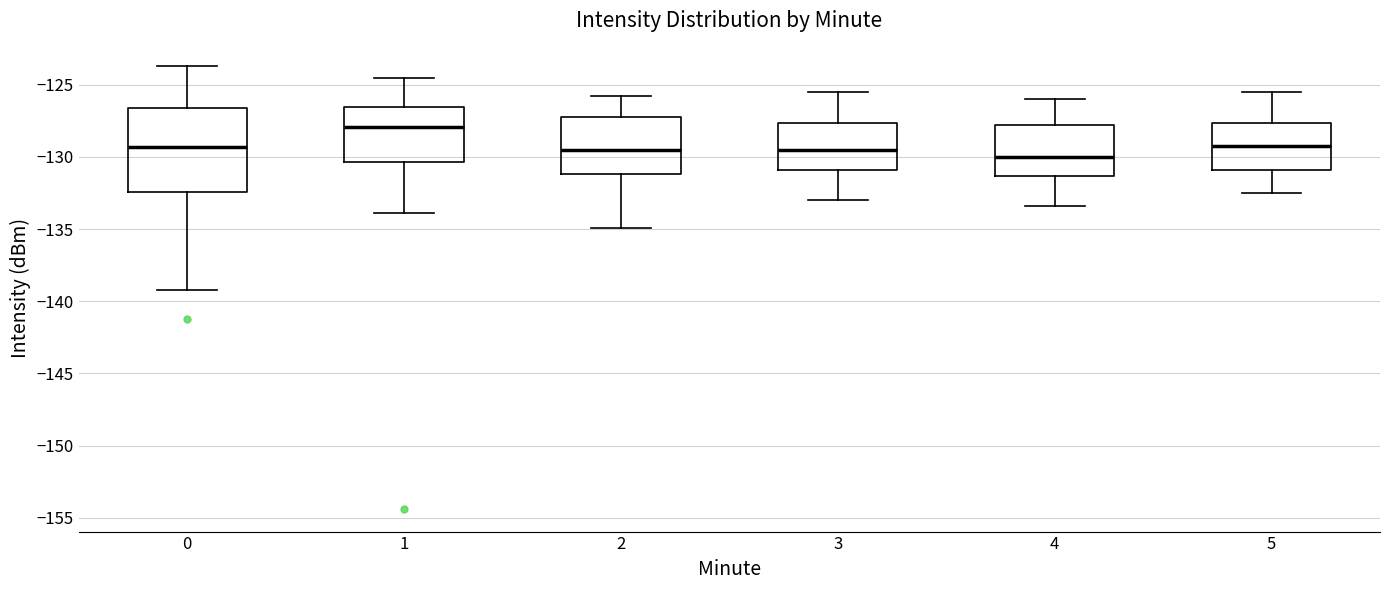

Which box's median line is the lowest?

4